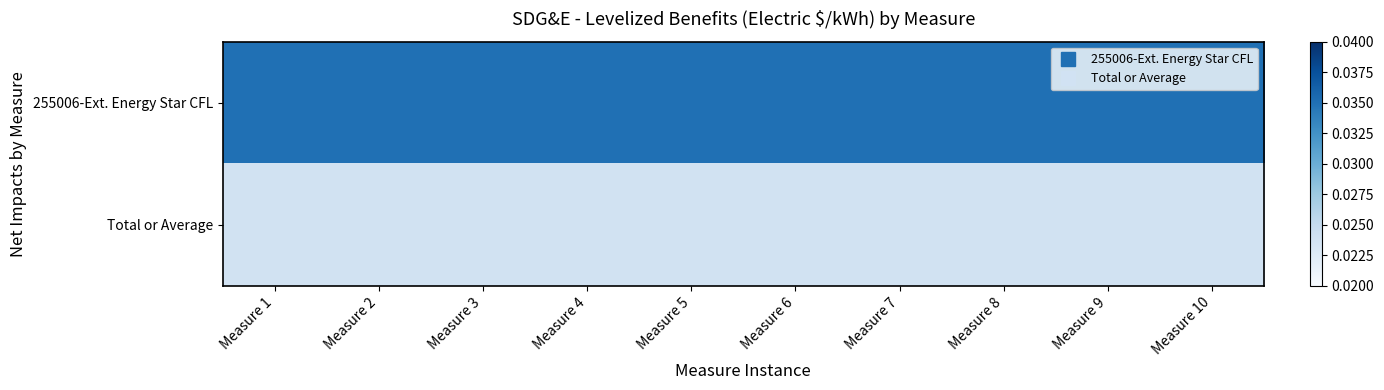

List the series in order of their overall mean, highest first.

255006-Ext. Energy Star CFL, Total or Average